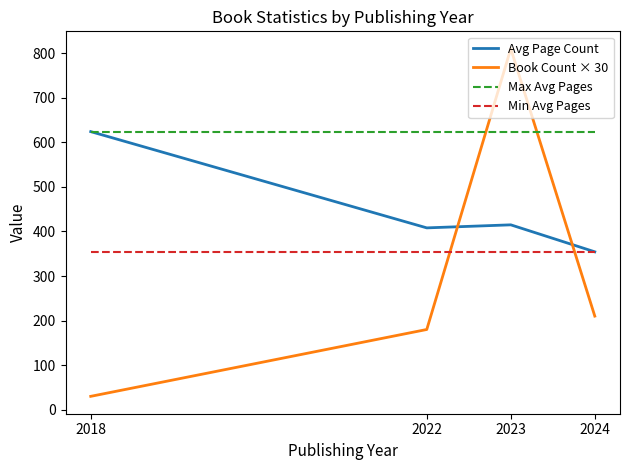

Reading left to right, what are all the values shown in this chart?

Avg Page Count: 2018=624.0	2022=408.0	2023=414.8	2024=354.3
Book Count × 30: 2018=30.0	2022=180.0	2023=810.0	2024=210.0
Max Avg Pages: 2018=624.0	2022=624.0	2023=624.0	2024=624.0
Min Avg Pages: 2018=354.3	2022=354.3	2023=354.3	2024=354.3